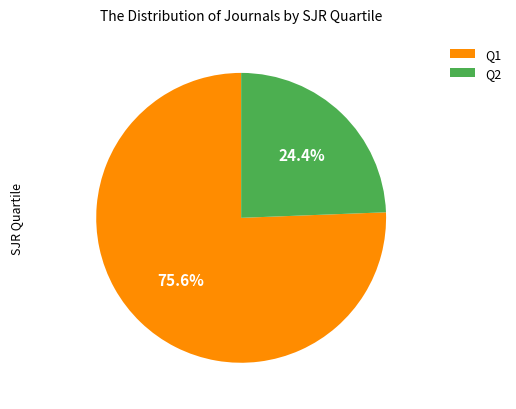

Which slice is the smallest?

Q2